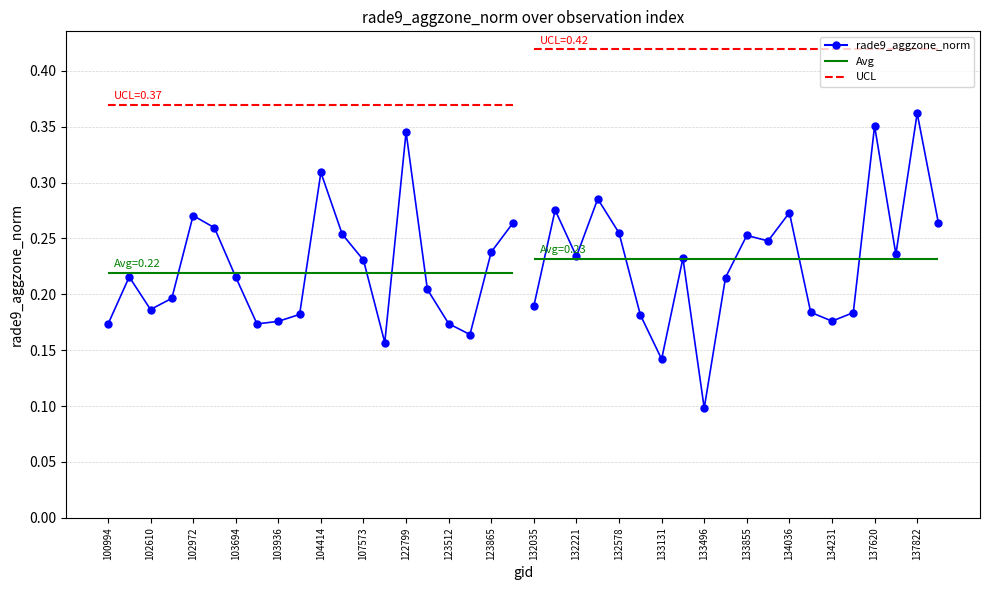

What is the lowest value of the rade9_aggzone_norm (seg2) series?

0.1